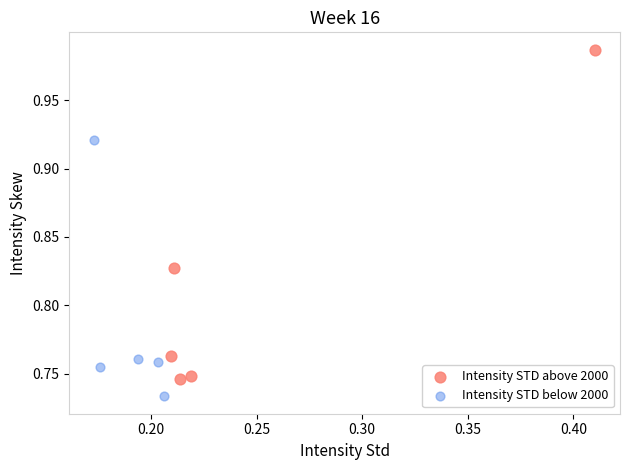

Which series reaches the maximum Y coordinate?

Intensity STD above 2000